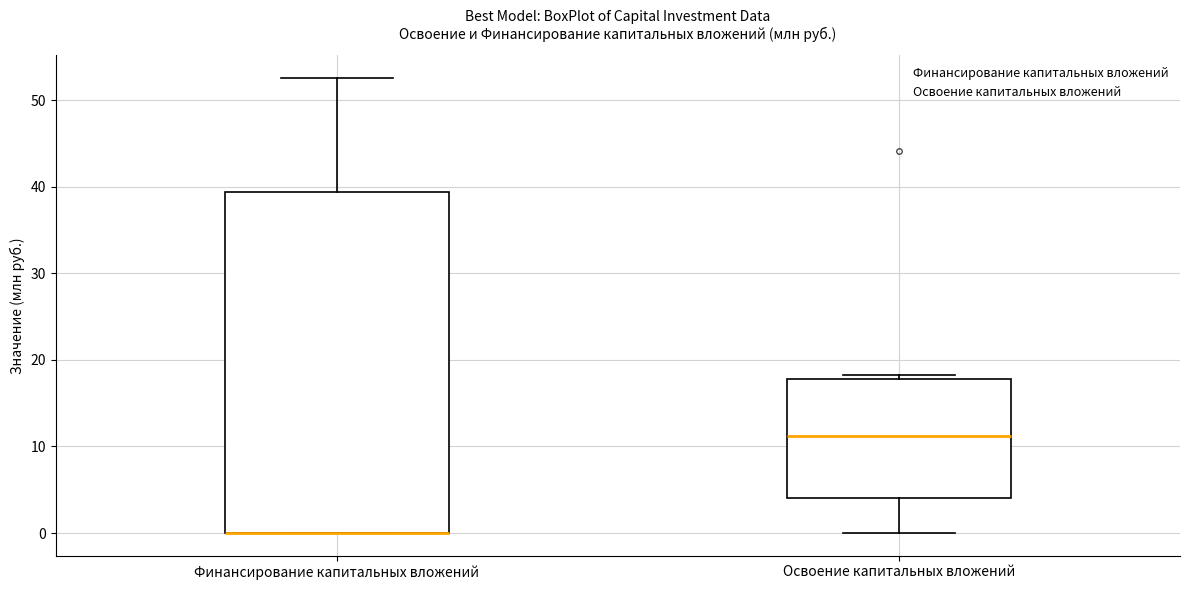

Reading left to right, transcribe this box plot: for each box, give where its median line is, the range the box spans, and where its two whiskers end, as read against the y-axis. The values are not printed on the chart, so give them approximately, as read against the axis.

Финансирование капитальных вложений: median 0 (drawn on the box's lower edge), box 0 to 39, whiskers 0 to 53
Освоение капитальных вложений: median 11, box 4 to 18, whiskers 0 to 18 (just above the box's upper edge)